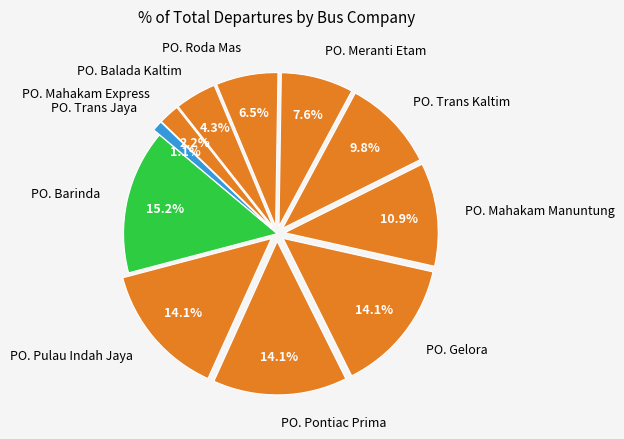

The PO. Meranti Etam slice represents 21% of the pie. True or false?

False